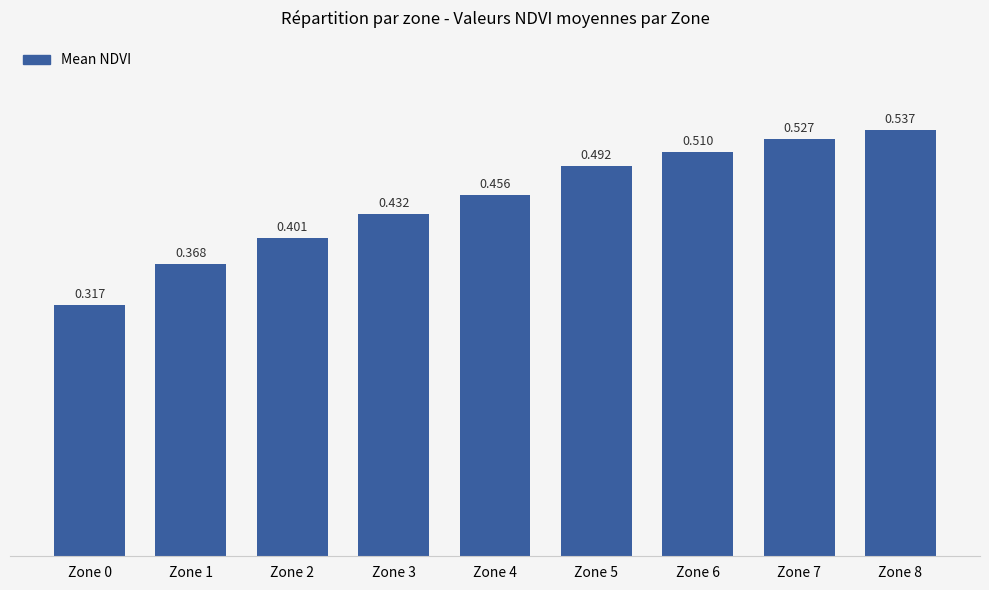

How many distinct data groups are displayed?

1